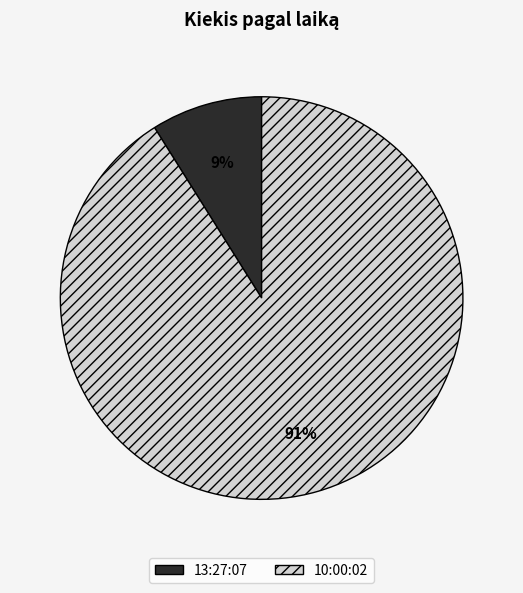

Is it true that 13:27:07 is 1% of the pie?

False